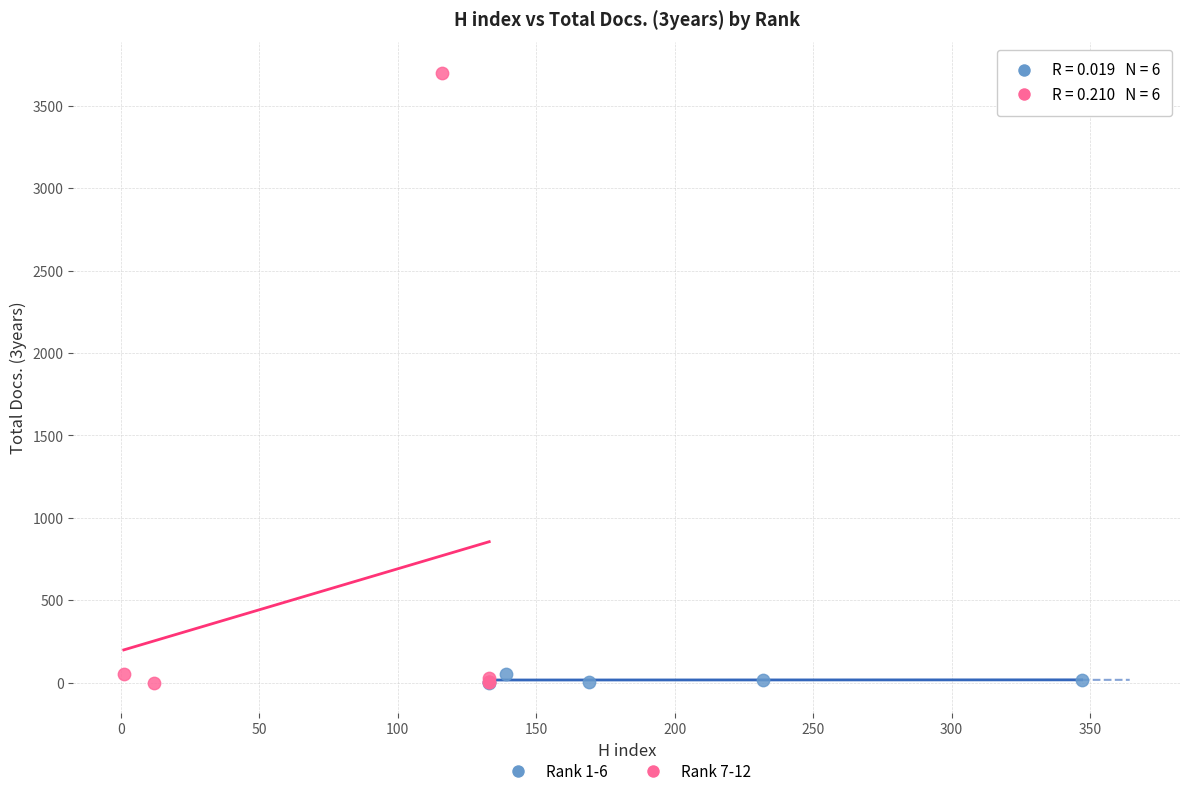

Which series has the widest spread of Y values?

Rank 7-12